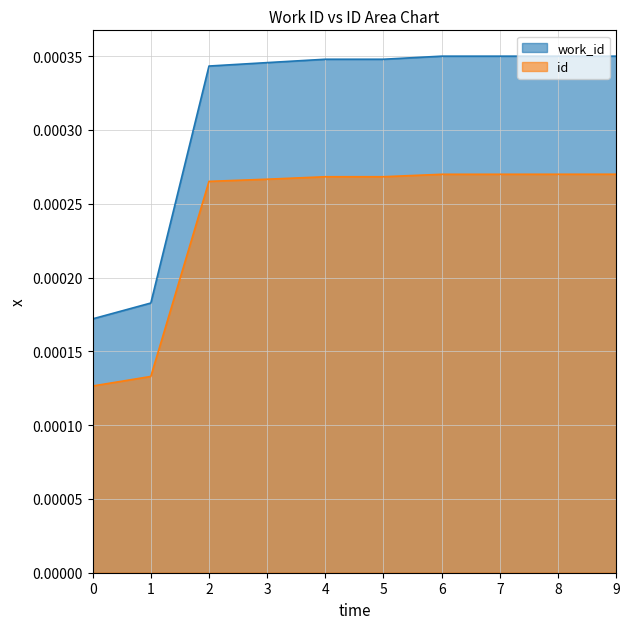

At how many categories does at least one series exceed 0?

10